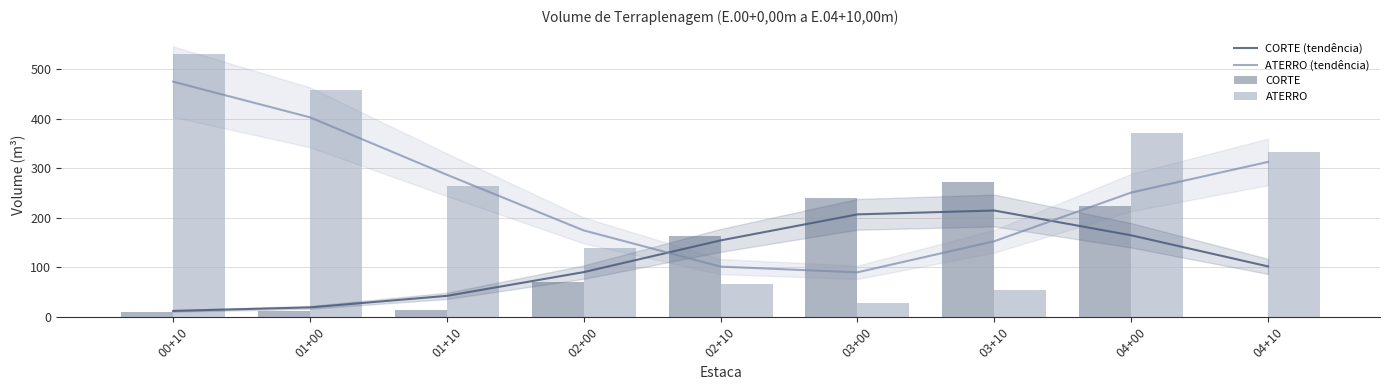

Is it true that CORTE equals 8.1 at 01+00?

False